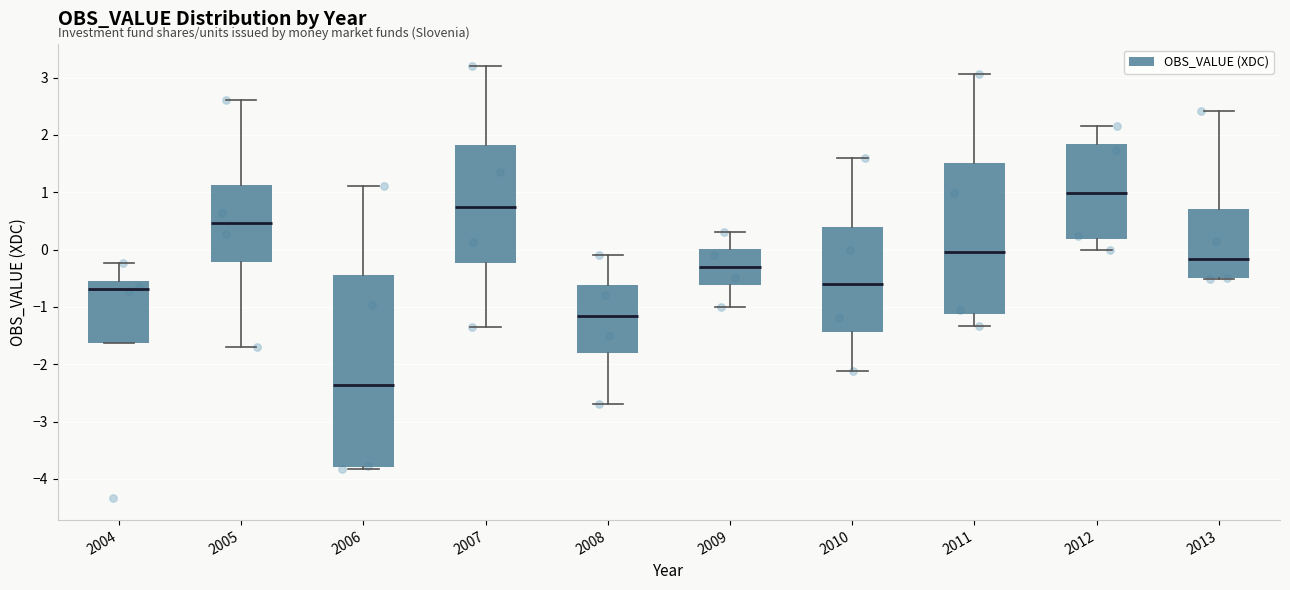

Which box has the lowest median line?

2006